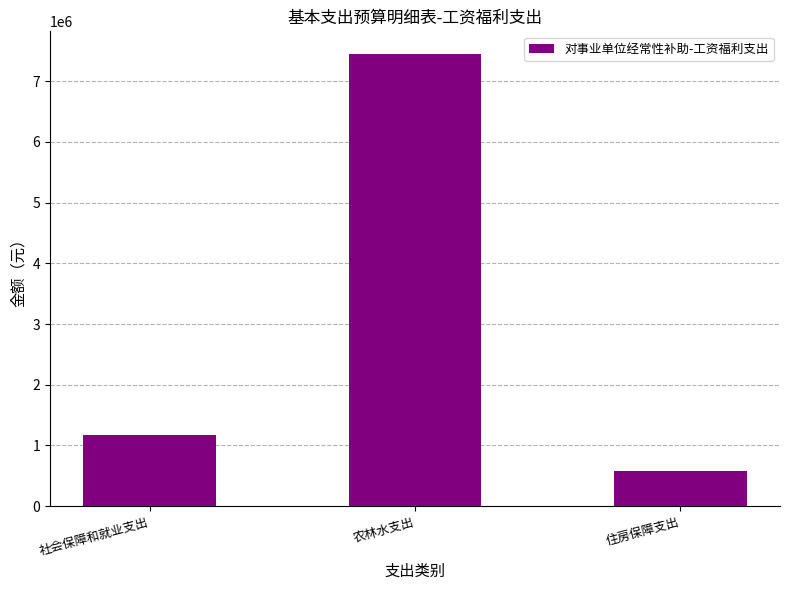

List the labels in order of value, smallest first.

住房保障支出, 社会保障和就业支出, 农林水支出